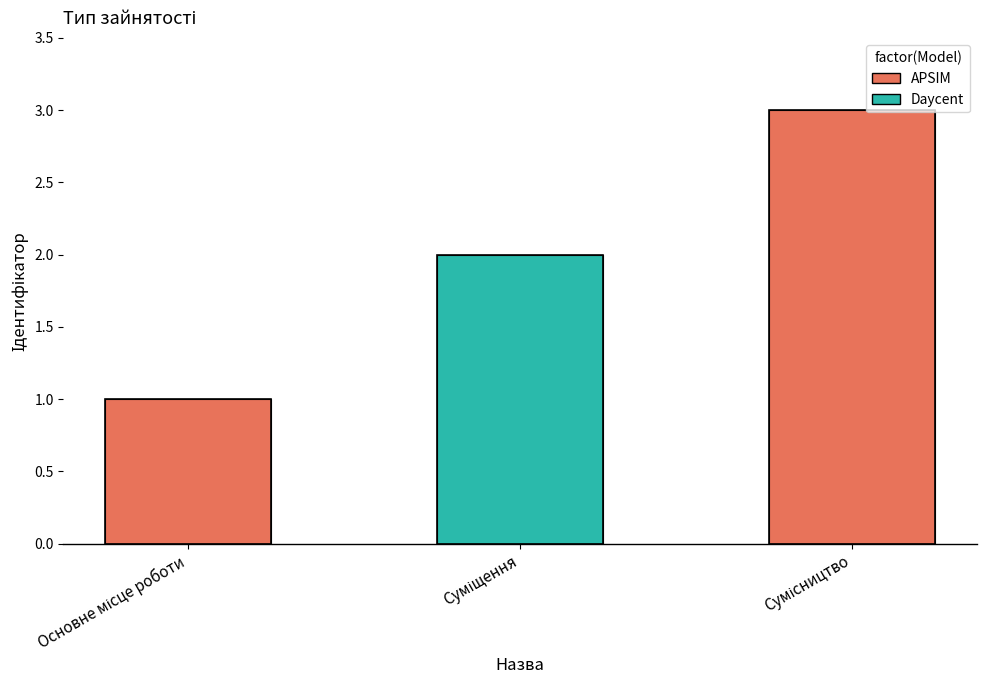

What is the sum of all values?

6